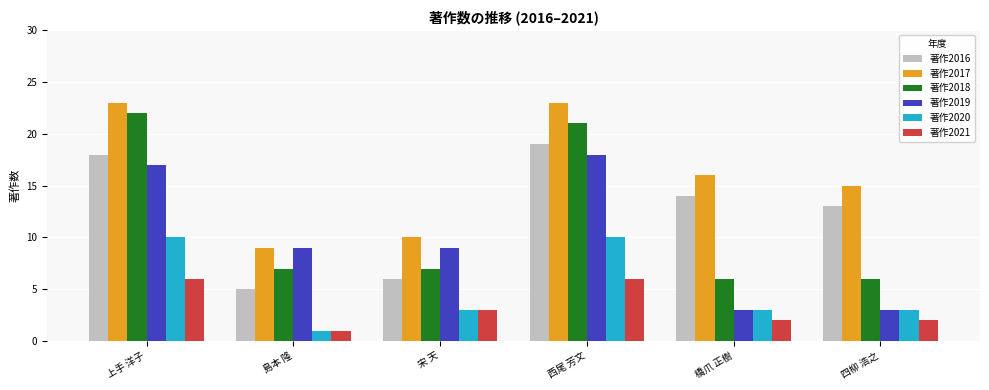

At how many categories does at least one series exceed 8?

6